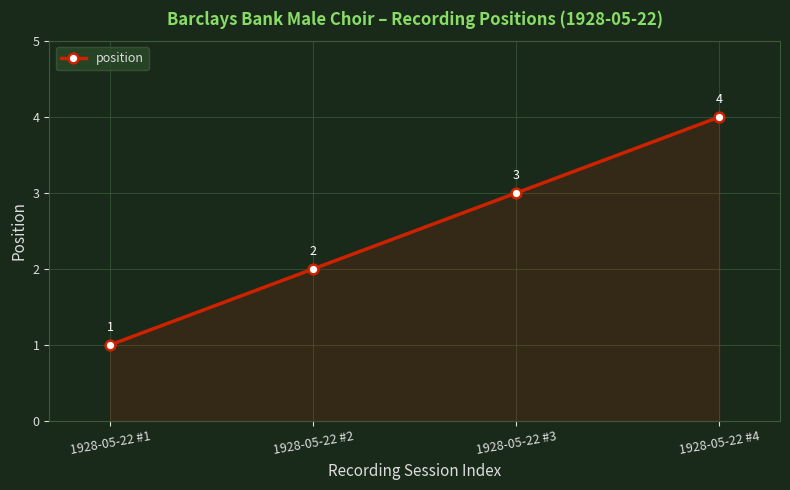

What is the value of the 3rd point from the left?

3